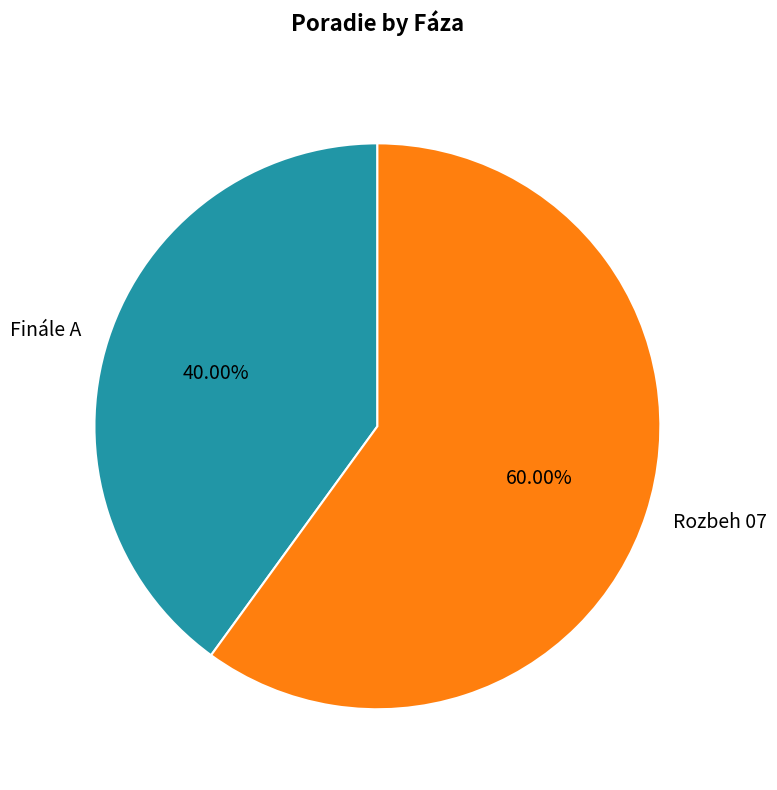

What is the smallest slice in the pie chart?

Finále A